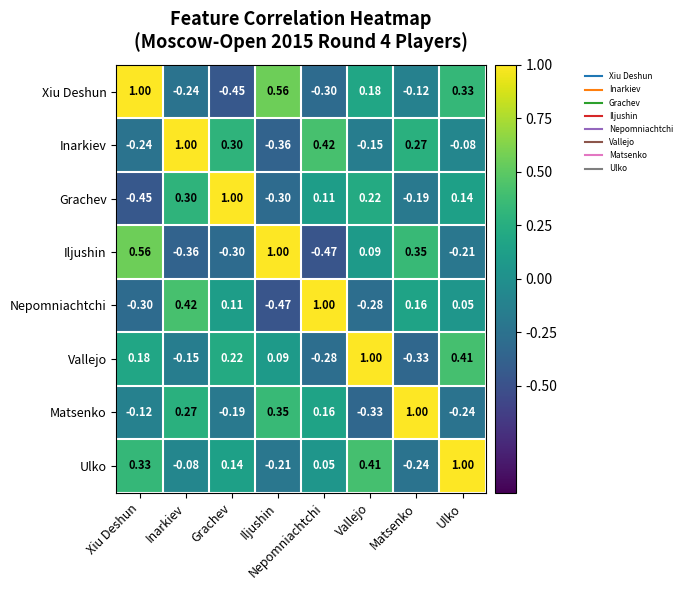

At which label does Vallejo reach its peak?

Vallejo